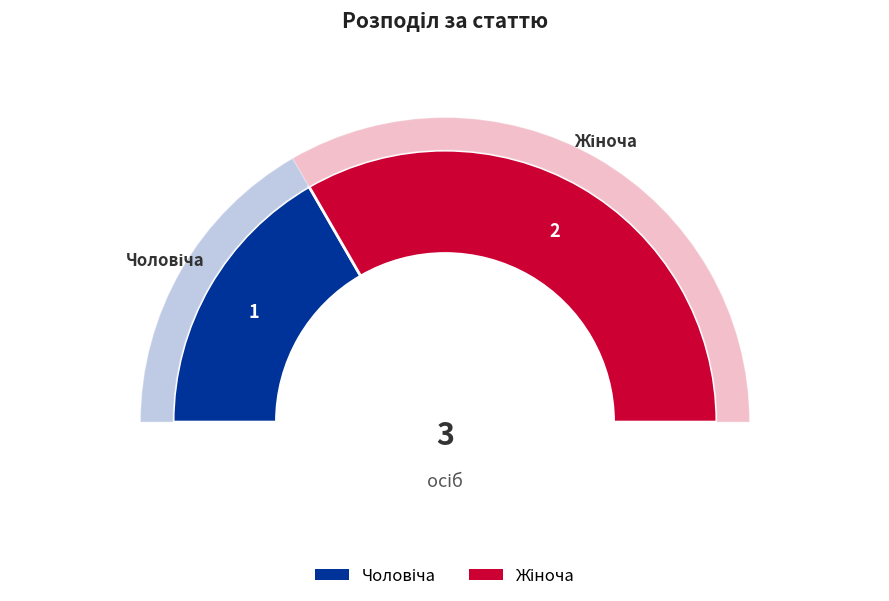

Which category has the smallest portion of the pie?

Чоловіча